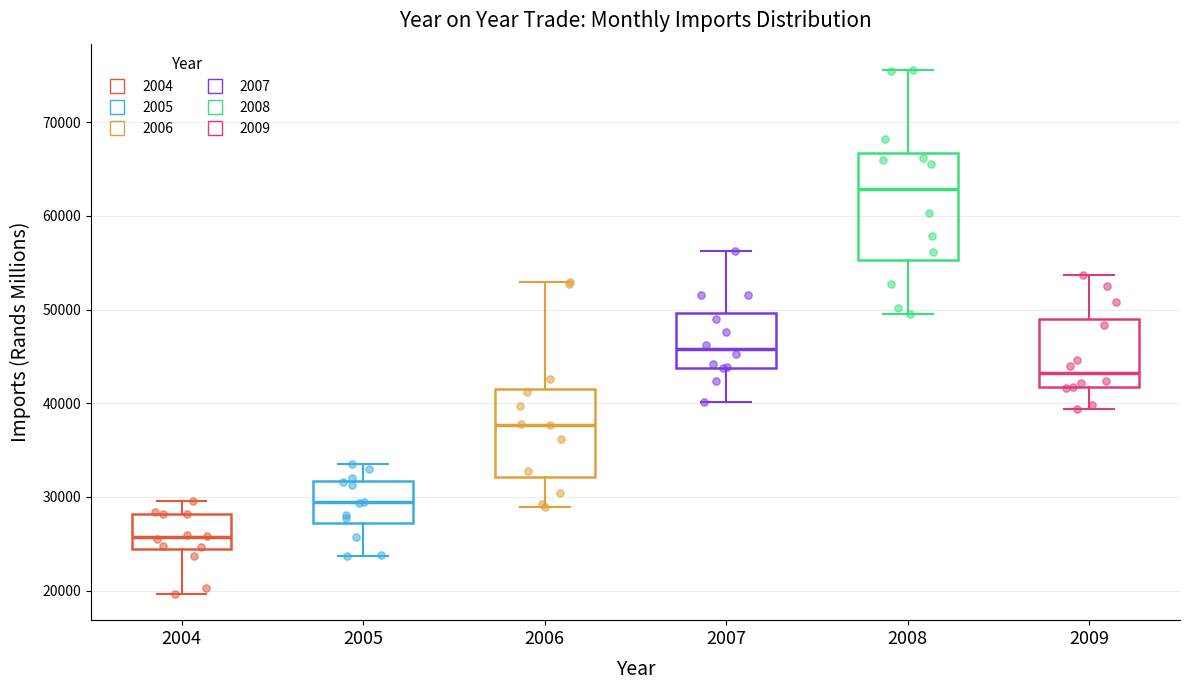

Comparing the boxes themselves (not the whiskers), which one is the tallest?

2008